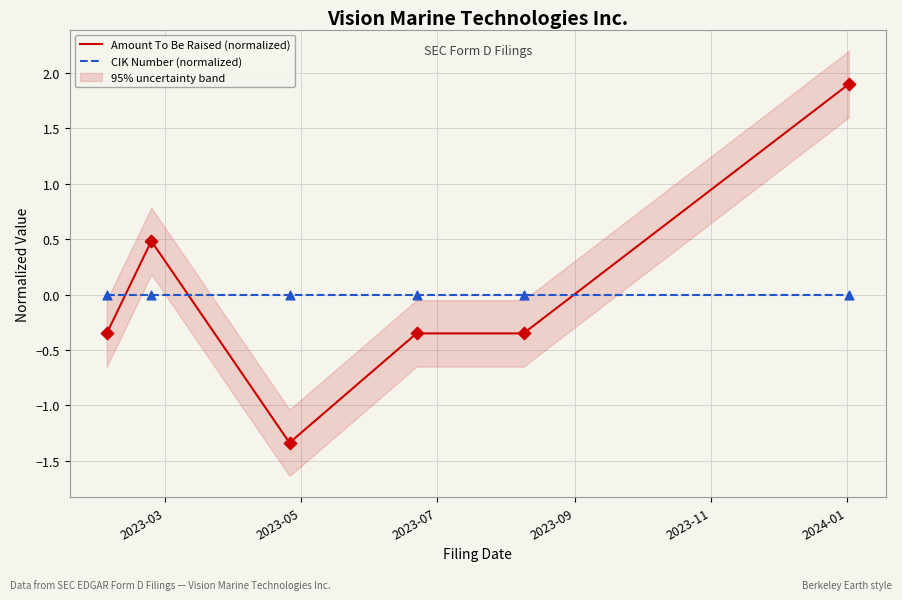

After their last crossing, which series has the higher values: Amount To Be Raised (normalized) or CIK Number (normalized)?

Amount To Be Raised (normalized)